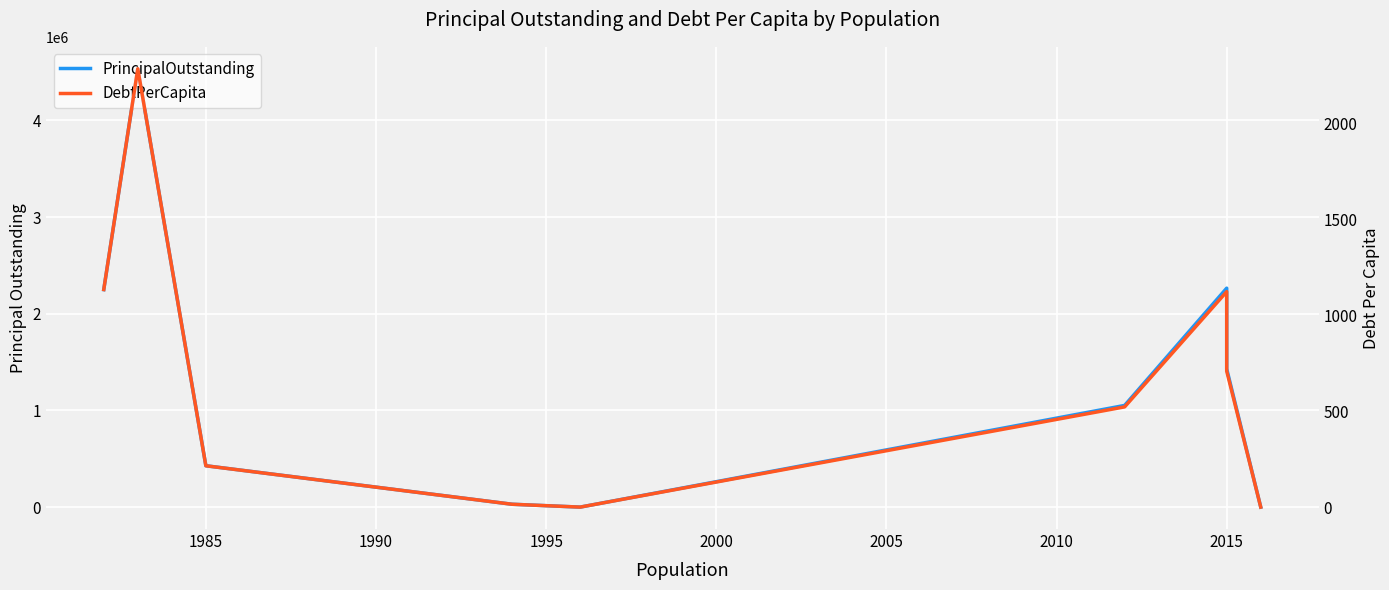

Rank the series by their maximum value, from lowest to highest.

DebtPerCapita, PrincipalOutstanding